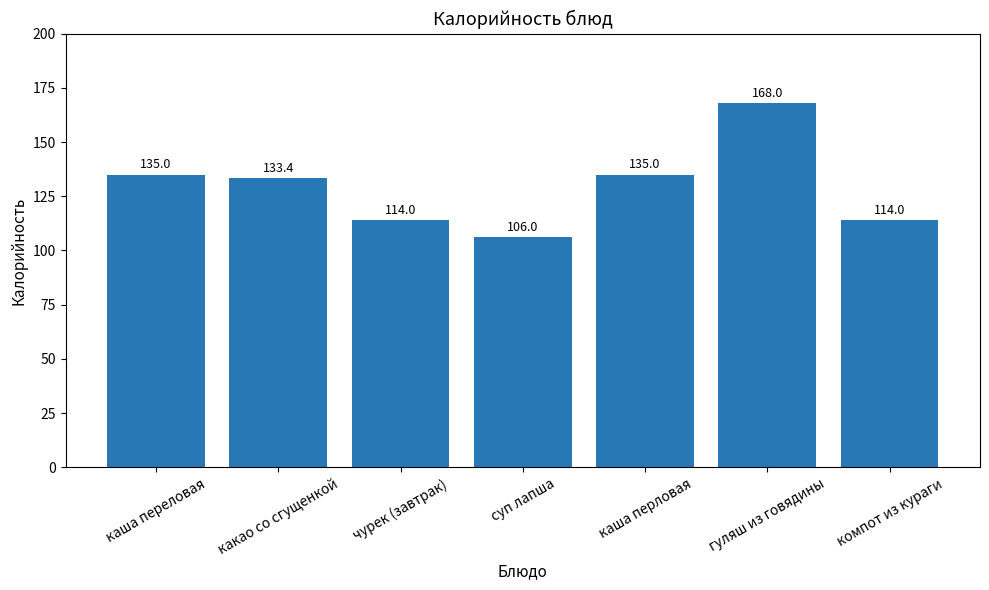

The chart shows a value of 114.0 at чурек (завтрак). True or false?

True